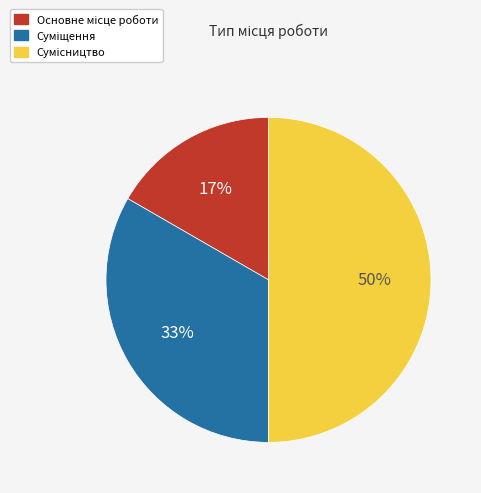

To the nearest percent, what is the difference between the largest and smallest slice percentages?

33%